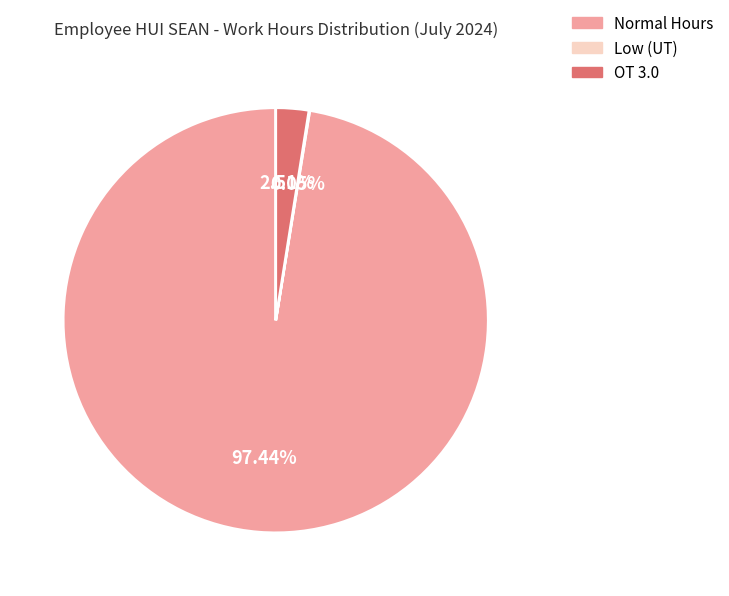

Is there a majority slice in this chart?

Yes